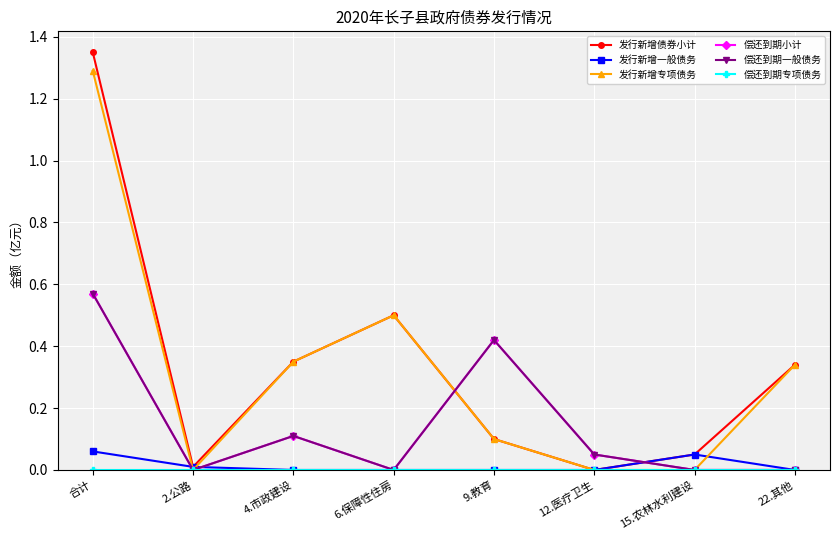

Is this an area chart (filled region under the line)?

No